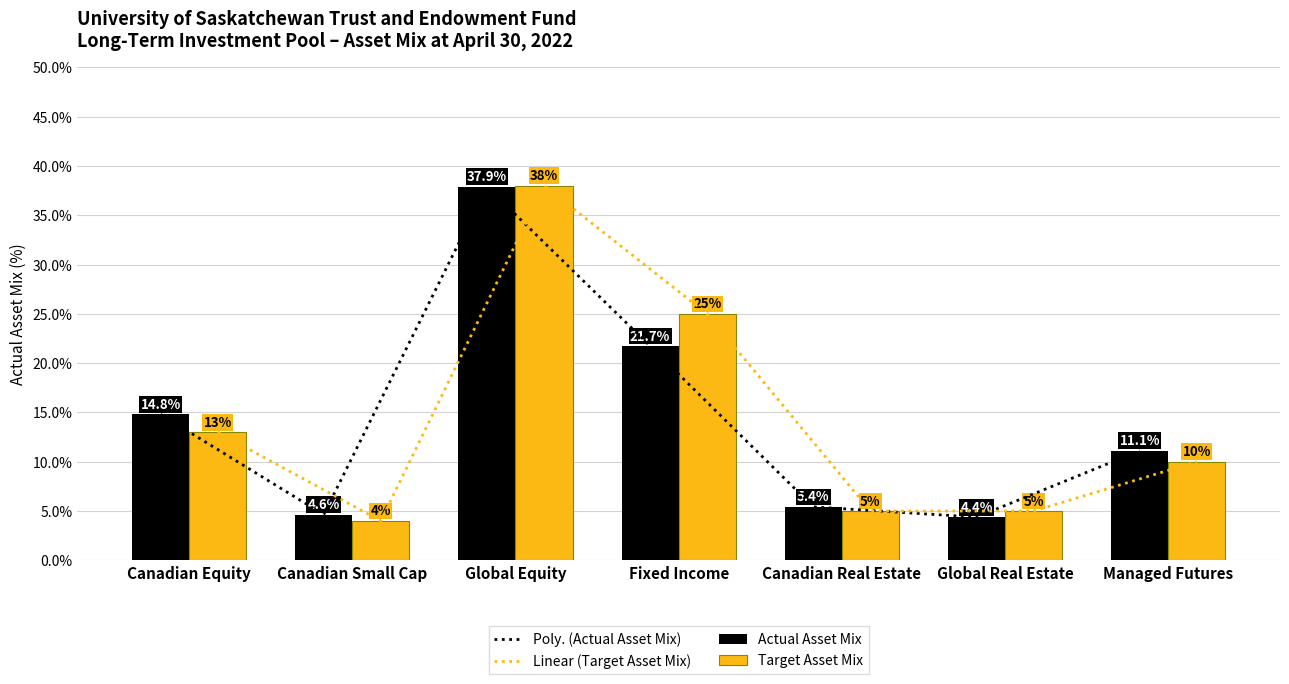

Which series has the widest spread of values?

Linear (Target Asset Mix)